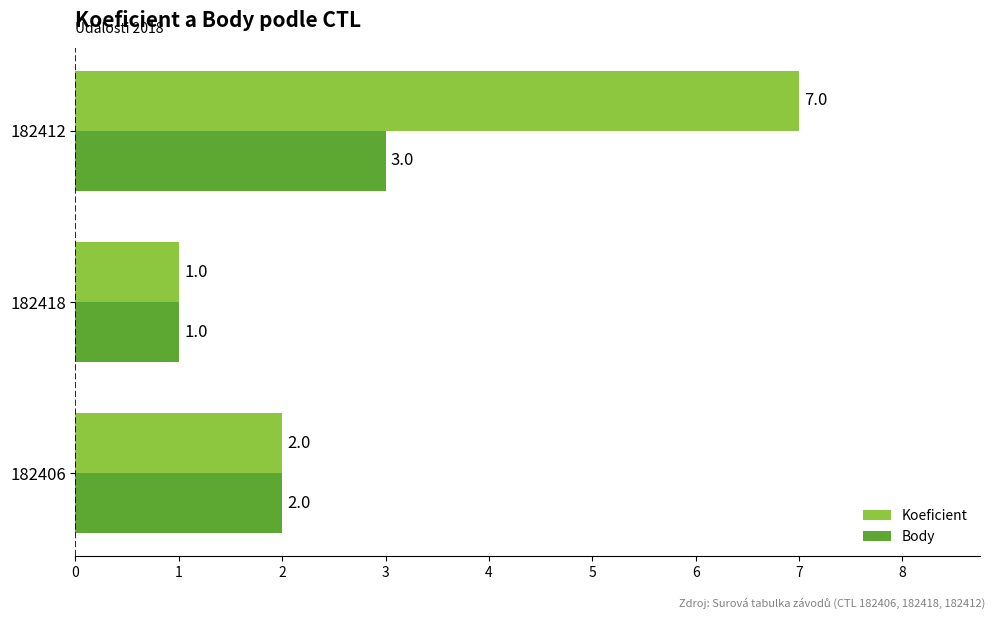

What is the sum of all Koeficient values?

10